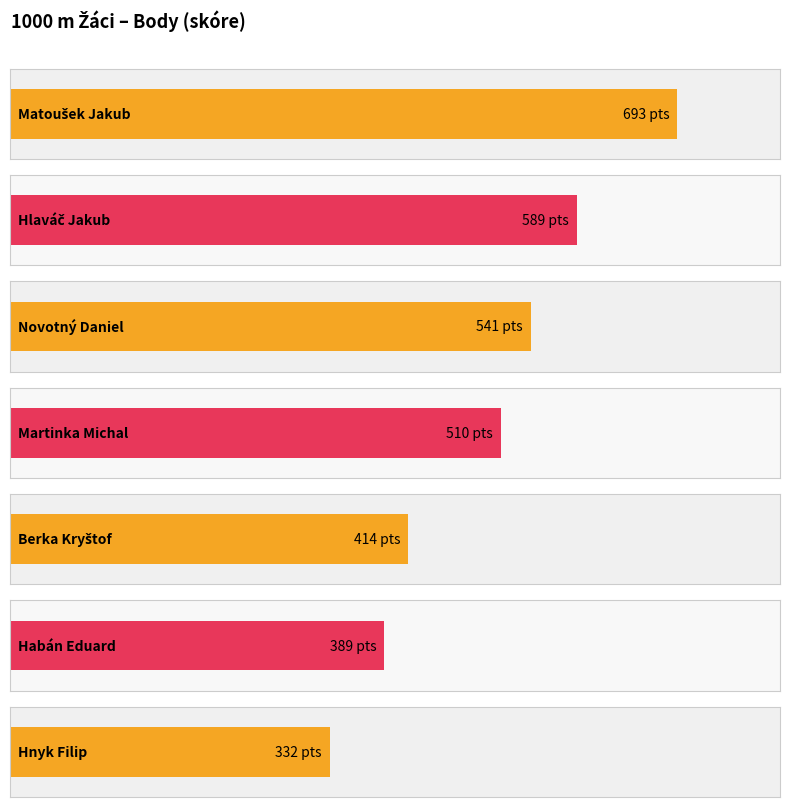

Reading left to right, extract all data points from this chart.

Matoušek Jakub=693	Hlaváč Jakub=589	Novotný Daniel=541	Martinka Michal=510	Berka Kryštof=414	Habán Eduard=389	Hnyk Filip=332